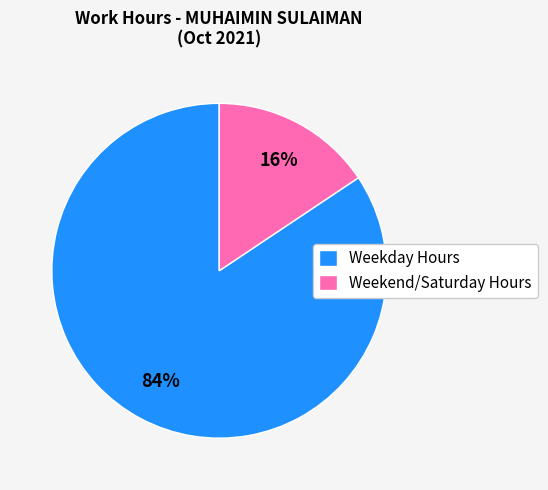

To the nearest percent, what is the combined percentage of Weekday Hours and Weekend/Saturday Hours?

100%